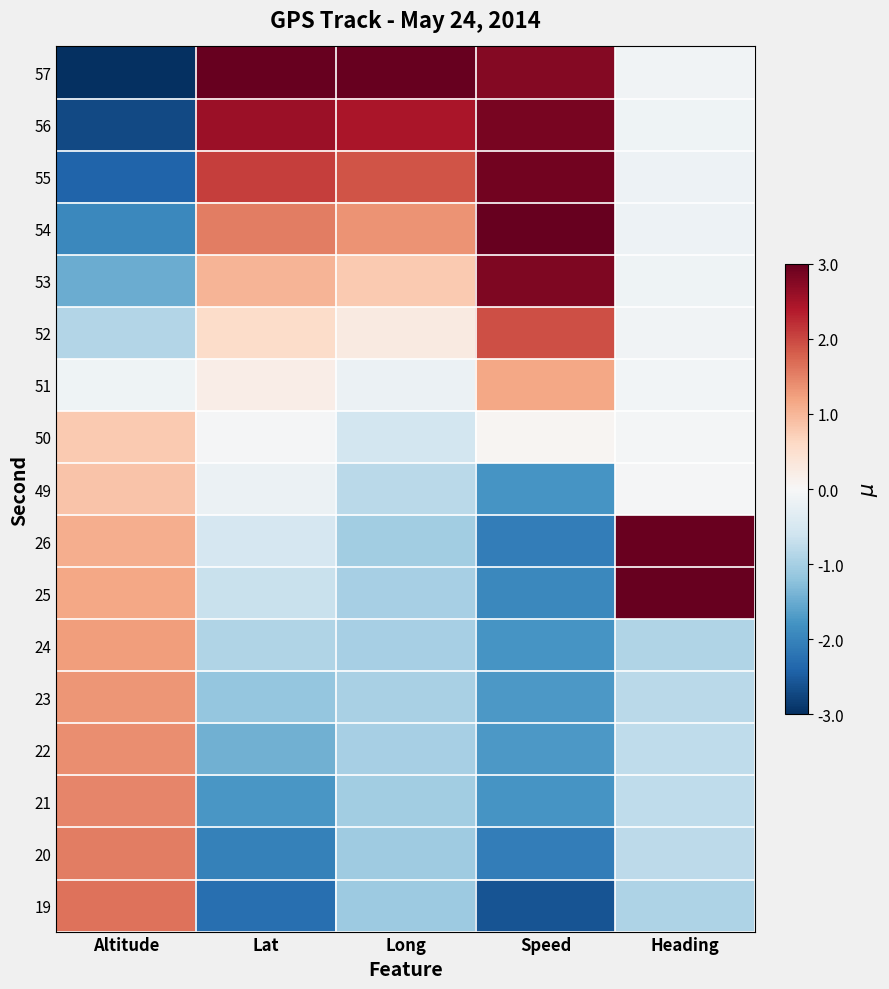

What is the smallest value displayed?

-3.0